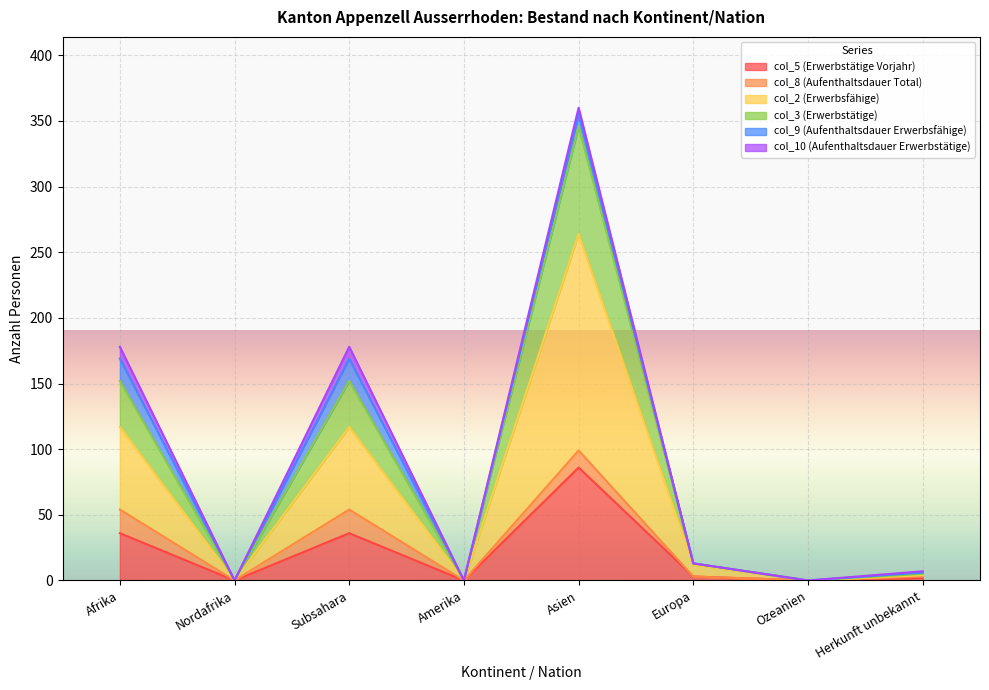

At which category is the sum across all series the highest?

Asien